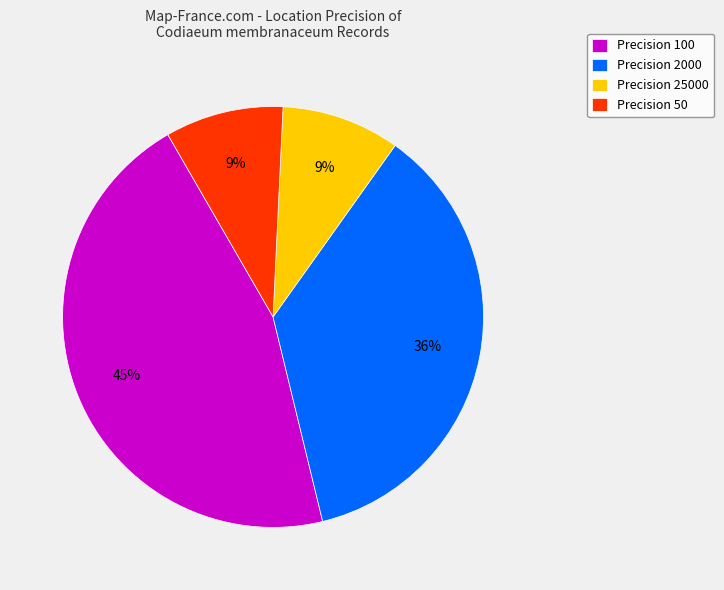

To the nearest percent, what is the average slice percentage?

25%